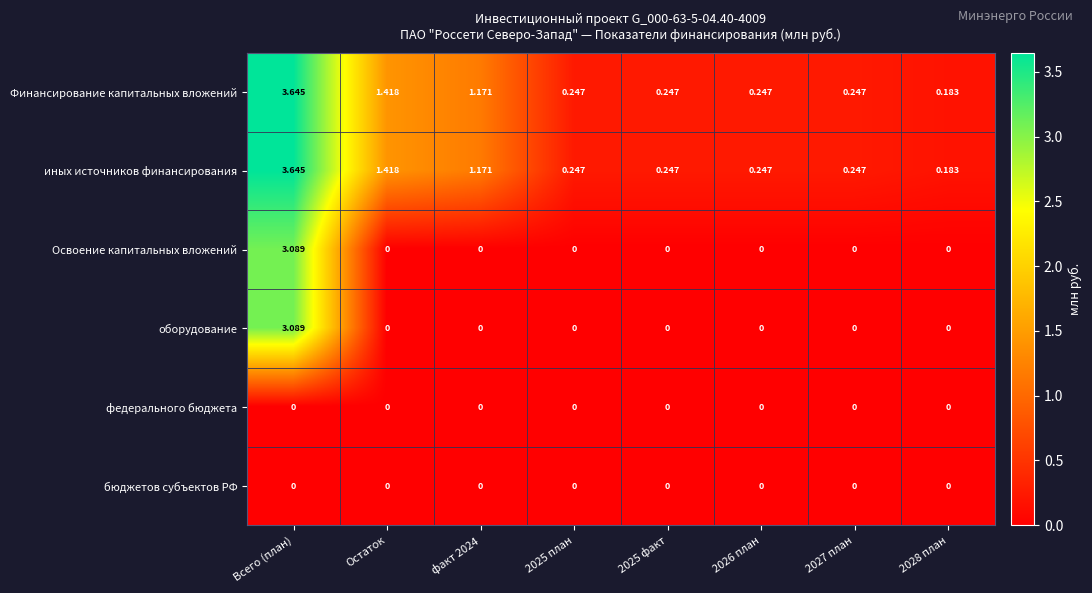

Count the number of categories in the chart.

8